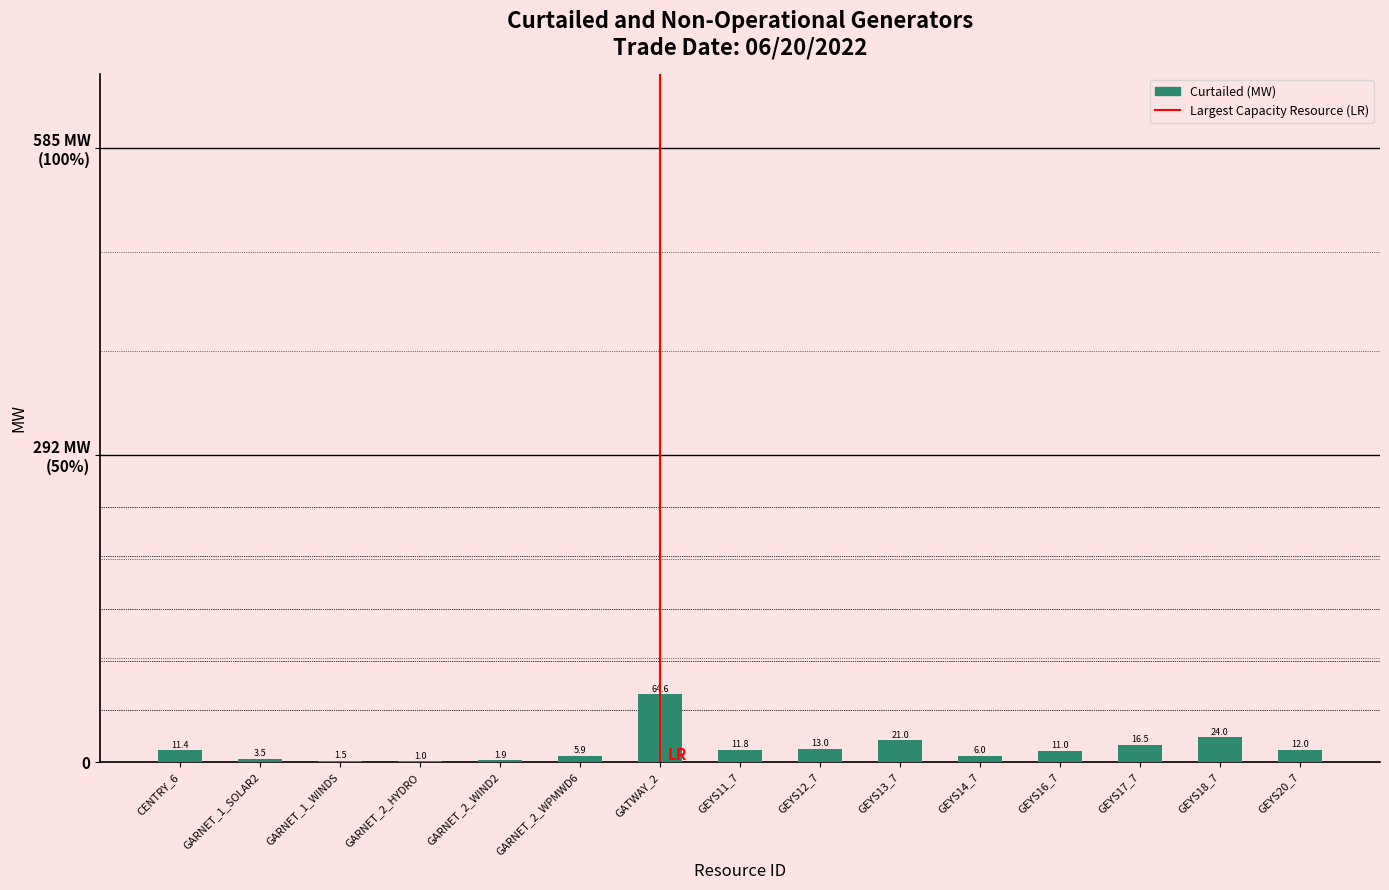

What is the value of the 14th bar from the left?

24.0